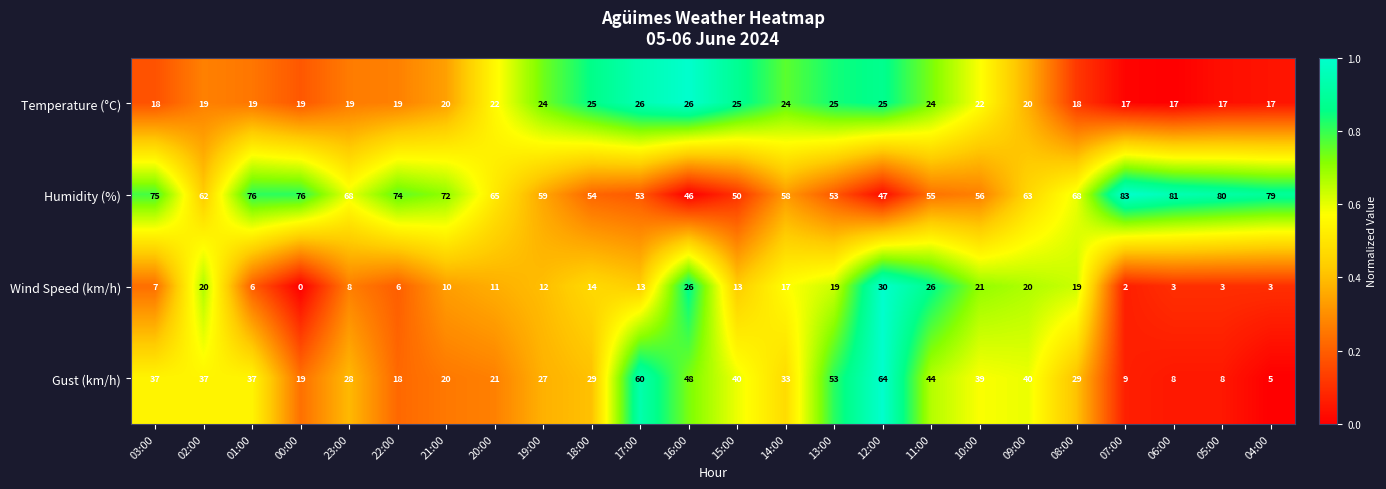

The value of Wind Speed (km/h) at 10:00 is 21. True or false?

True